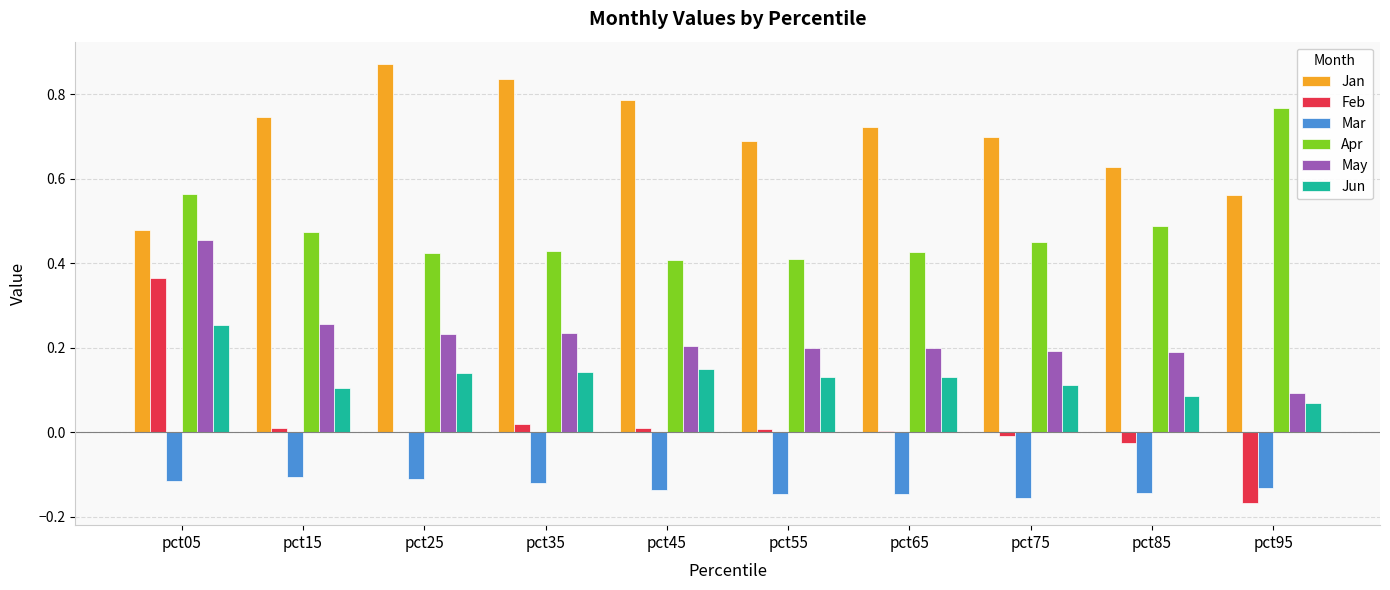

Which category has the highest value across all series?

pct25